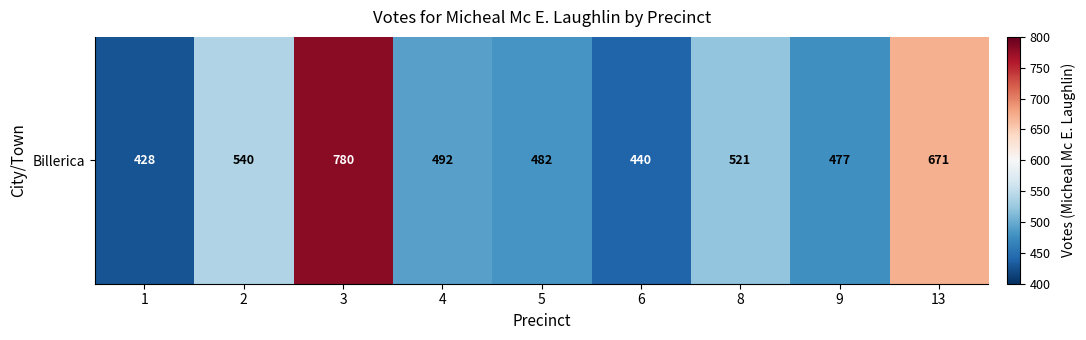

Reading right to left, transcribe all the data shown in this chart.

13=671	9=477	8=521	6=440	5=482	4=492	3=780	2=540	1=428